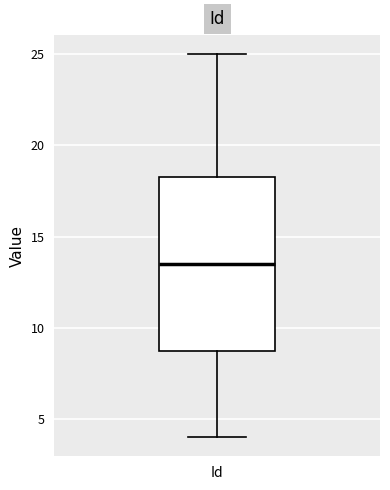

Transcribe this box plot: give where the median line is, the range the box spans, and where the two whiskers end, as read against the y-axis. The values are not printed on the chart, so give them approximately, as read against the axis.

median 13.5, box 9.0 to 18.5, whiskers 4.0 to 25.0